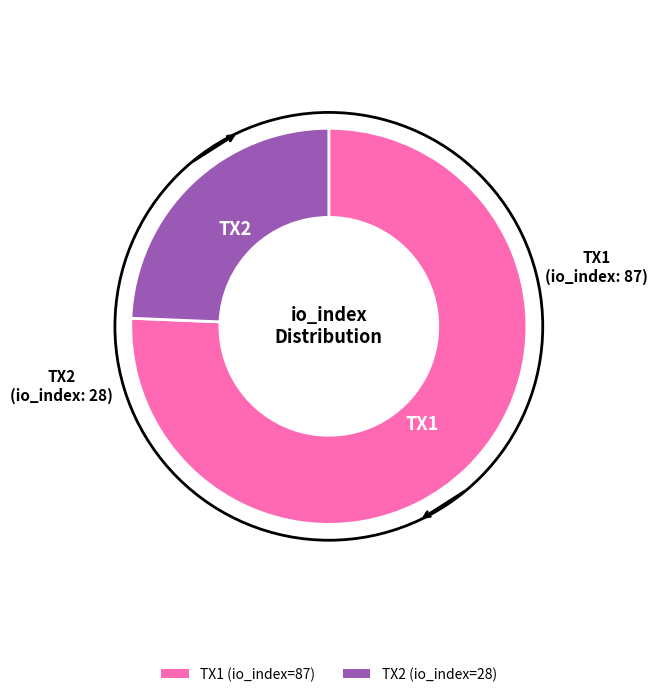

Is there a majority slice in this chart?

Yes